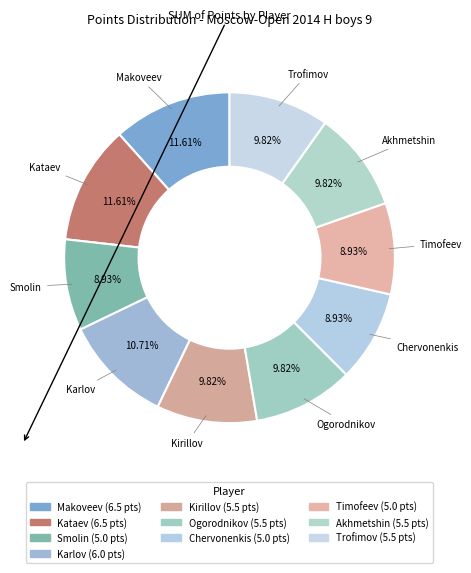

What is the largest slice in the pie chart?

Makoveev Ilya